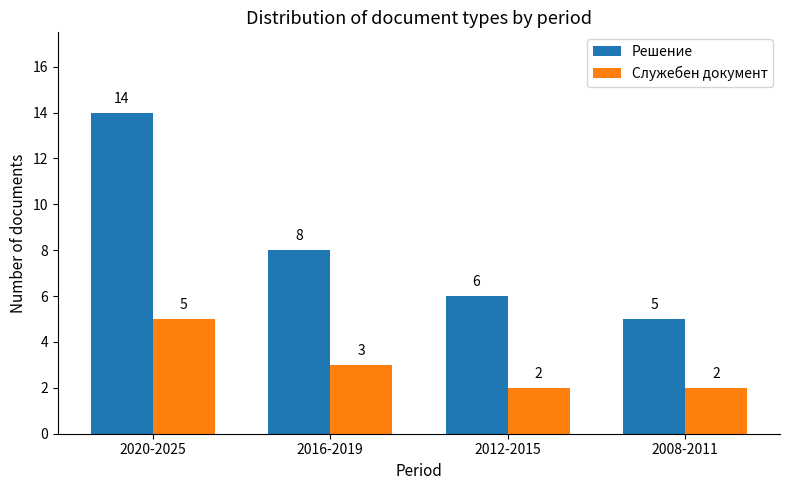

Between 2020-2025 and 2012-2015, which series saw the biggest shift?

Решение